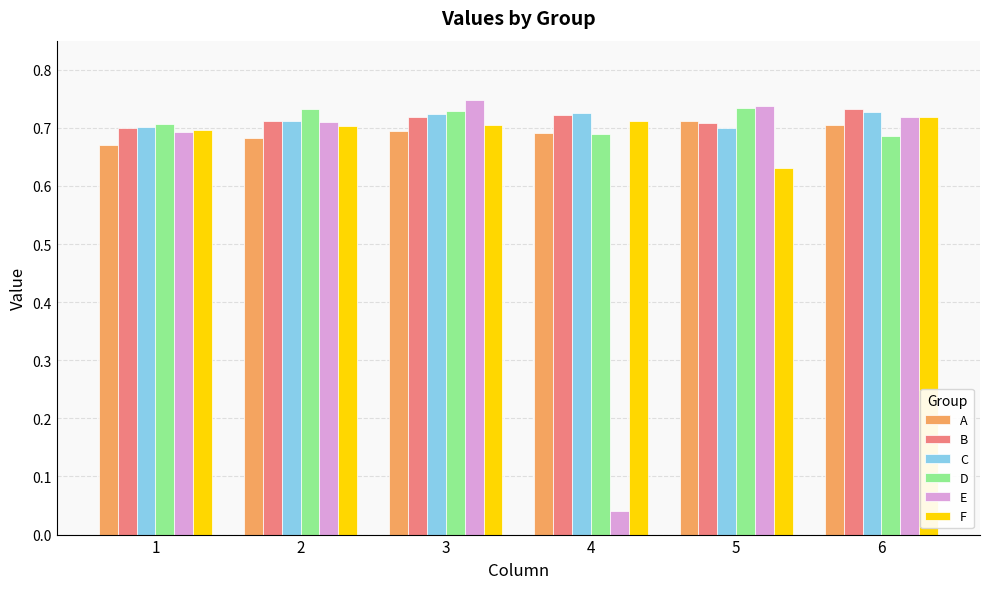

Does the chart contain any negative values?

No